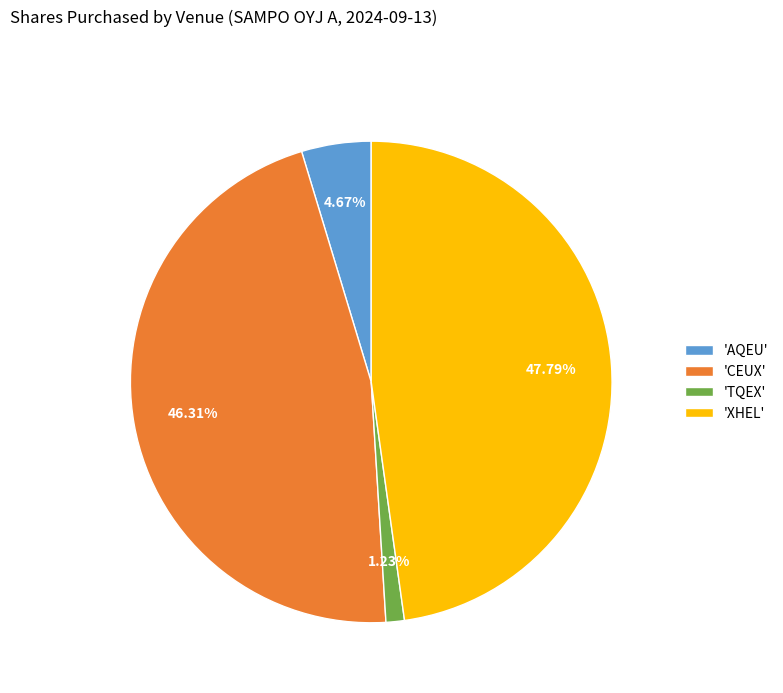

Between 'TQEX' and 'CEUX', which is larger?

'CEUX'